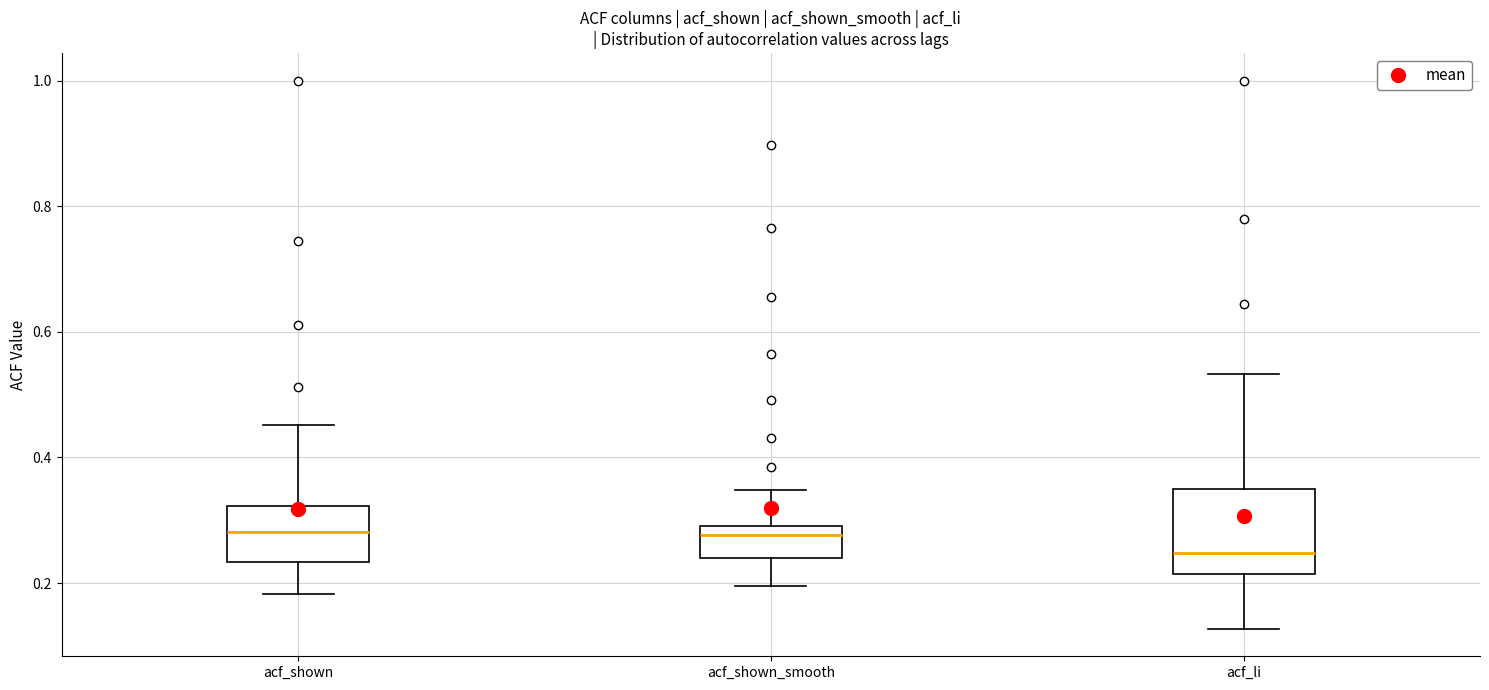

Reading left to right, transcribe this box plot: for each box, give where its median line is, the range the box spans, and where its two whiskers end, as read against the y-axis. The values are not printed on the chart, so give them approximately, as read against the axis.

acf_shown: median 0.28, box 0.24 to 0.32, whiskers 0.18 to 0.46
acf_shown_smooth: median 0.28, box 0.24 to 0.30, whiskers 0.20 to 0.34
acf_li: median 0.24, box 0.22 to 0.34, whiskers 0.12 to 0.54